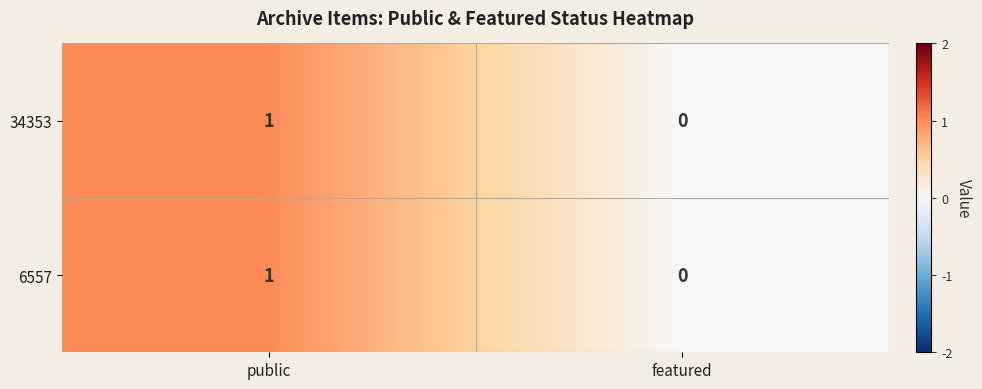

Reading left to right, transcribe all the data shown in this chart.

34353: 1	0
6557: 1	0